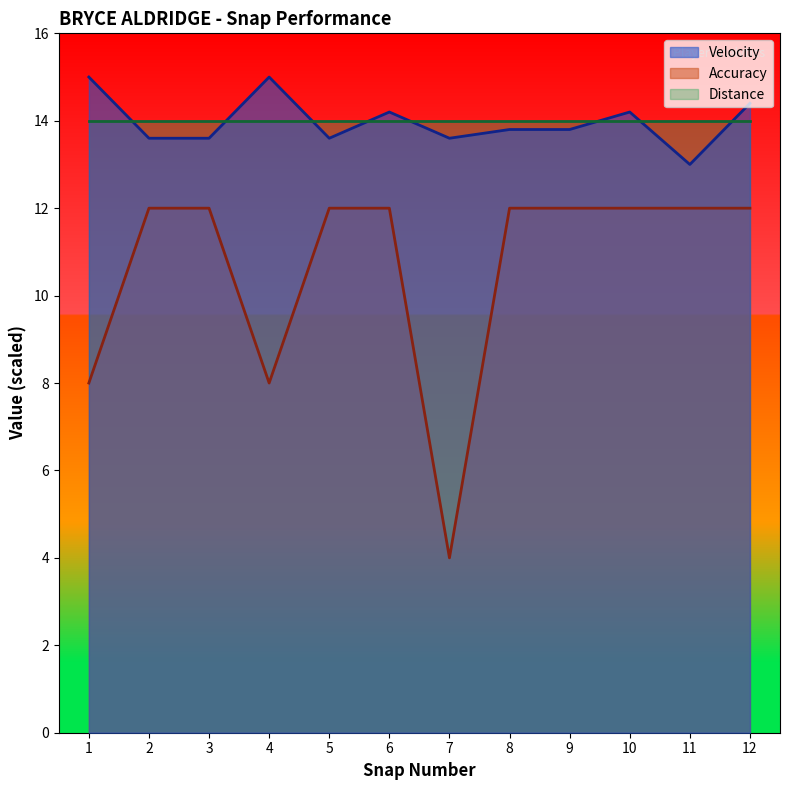

How many interior local valleys does the Velocity series have?

3